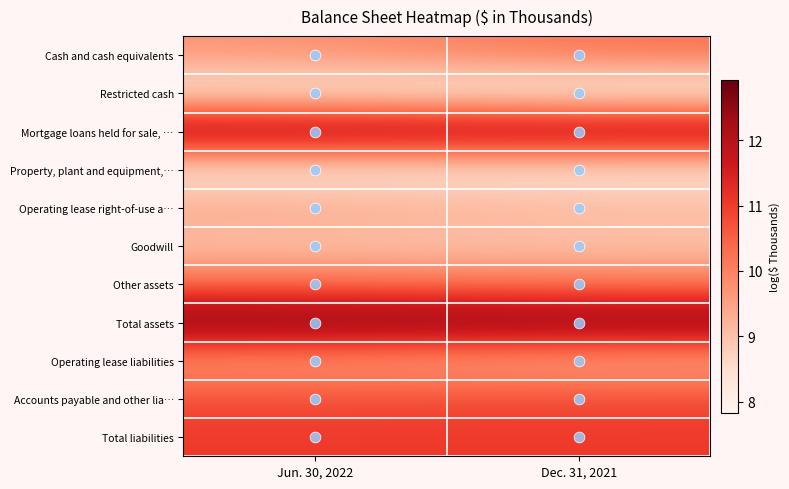

Reading left to right, what are all the values shown in this chart?

Cash and cash equivalents: Jun. 30, 2022=9.7	Dec. 31, 2021=10.3
Restricted cash: Jun. 30, 2022=8.1	Dec. 31, 2021=7.8
Mortgage loans held for sale, …: Jun. 30, 2022=12.7	Dec. 31, 2021=12.6
Property, plant and equipment,…: Jun. 30, 2022=8.1	Dec. 31, 2021=8.2
Operating lease right-of-use a…: Jun. 30, 2022=9.5	Dec. 31, 2021=9.2
Goodwill: Jun. 30, 2022=8.9	Dec. 31, 2021=8.9
Other assets: Jun. 30, 2022=10.3	Dec. 31, 2021=10.1
Total assets: Jun. 30, 2022=12.9	Dec. 31, 2021=12.8
Operating lease liabilities: Jun. 30, 2022=9.6	Dec. 31, 2021=9.3
Accounts payable and other lia…: Jun. 30, 2022=10.8	Dec. 31, 2021=10.8
Total liabilities: Jun. 30, 2022=11.0	Dec. 31, 2021=11.0